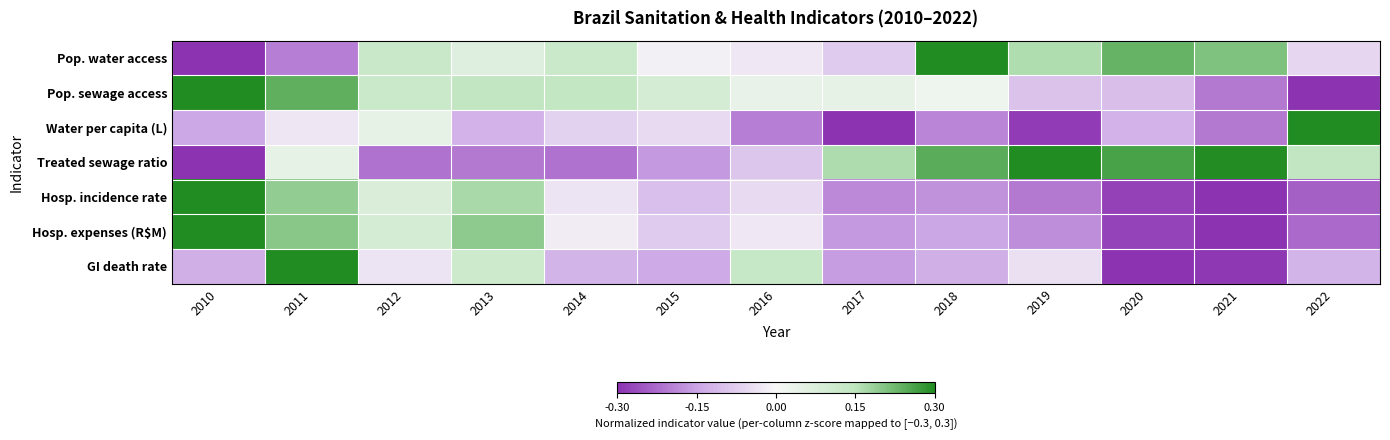

What is the minimum value shown in the chart?

-0.3